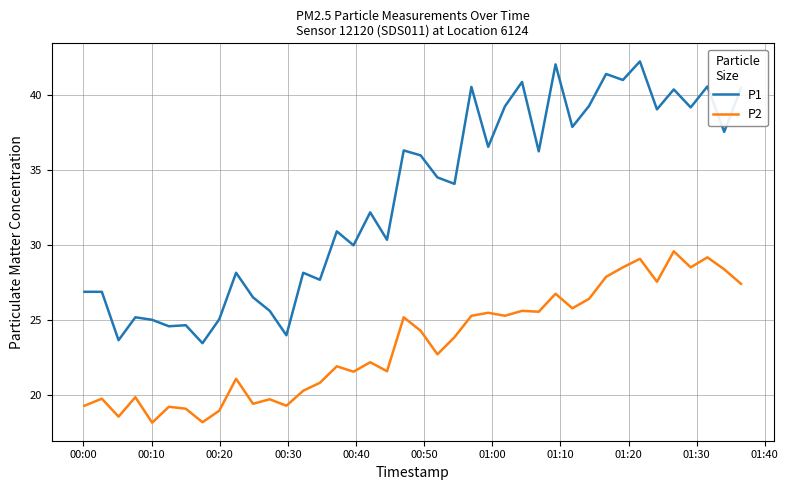

Which series has the largest range (max minus min)?

P1